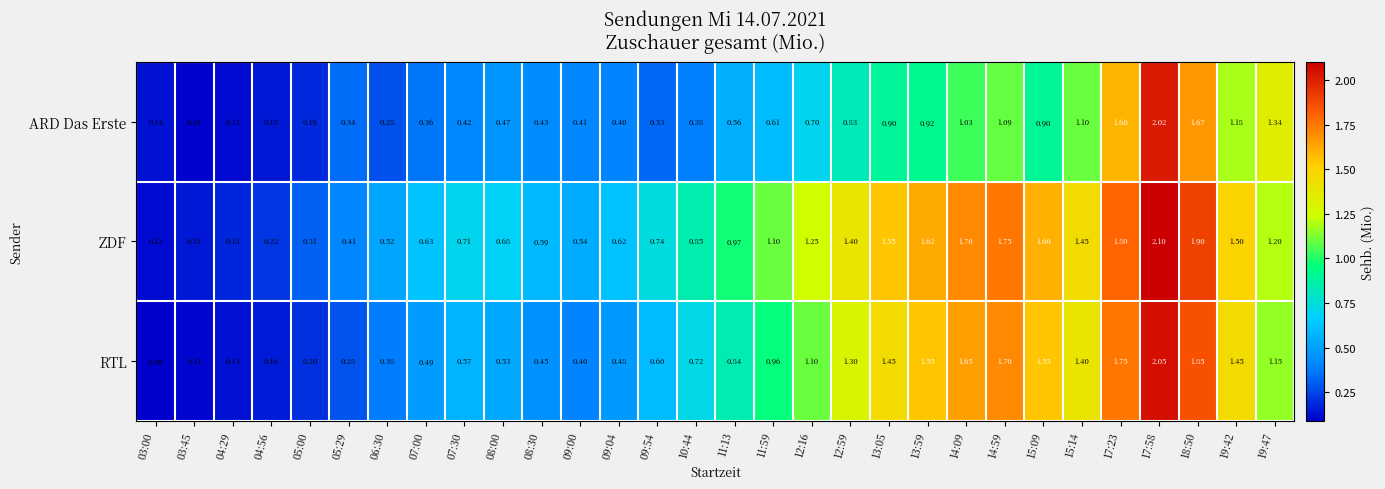

Rank the series at 08:30 from highest to lowest value.

ZDF, RTL, ARD Das Erste